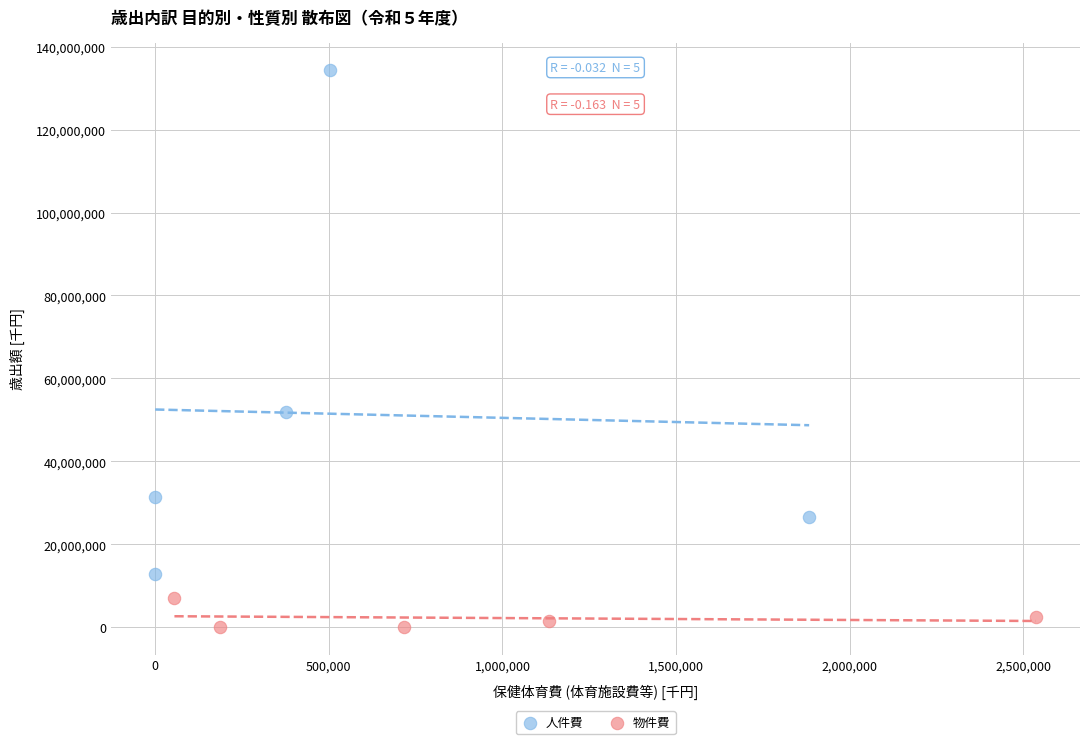

Which series has the widest spread of Y values?

人件費